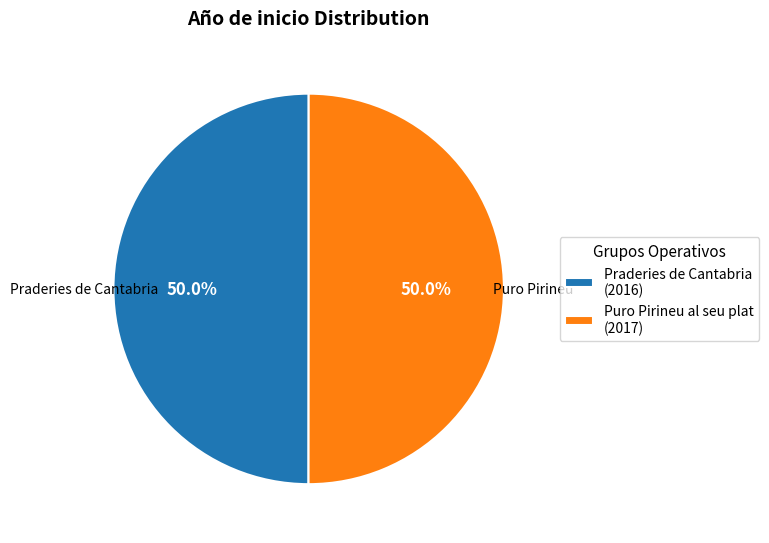

How much of the chart is everything except Praderies de Cantabria (2016)?

50.0%